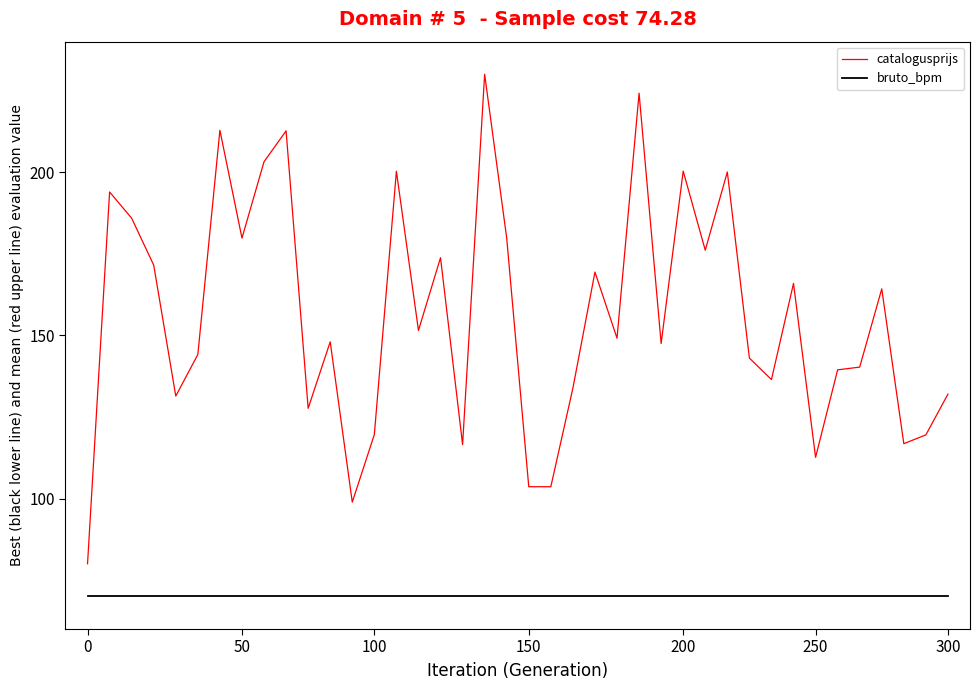

Which series has the largest range (max minus min)?

catalogusprijs